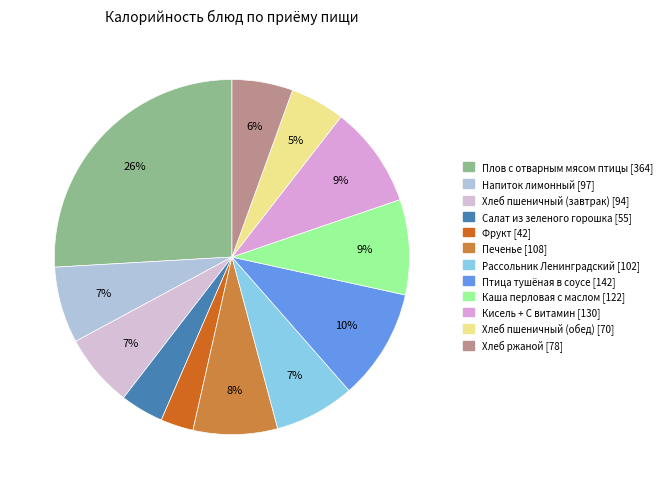

Does Каша перловая с маслом represent more than half of the total?

No